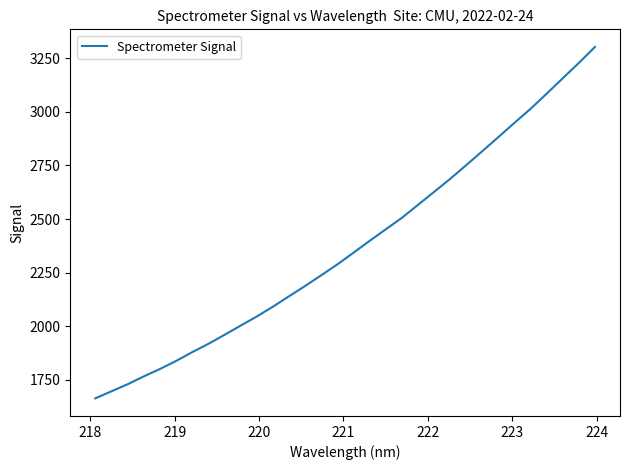

What is the greatest value displayed?

3303.1